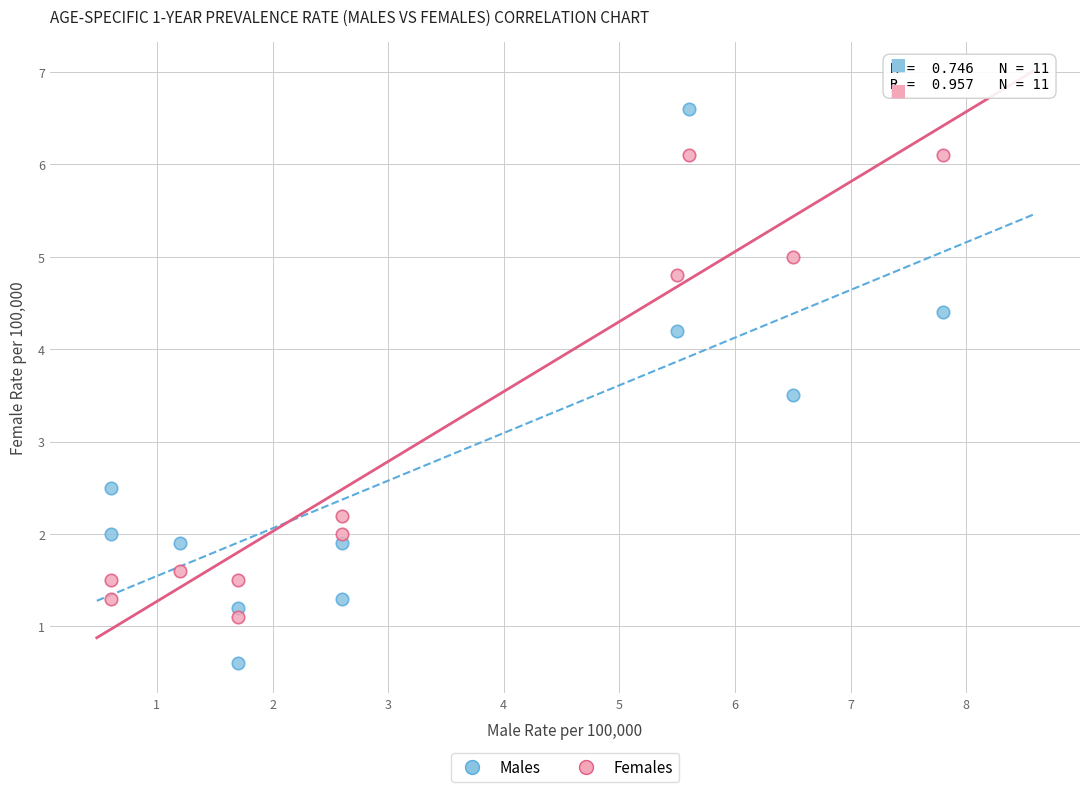

Which series reaches the maximum Y coordinate?

Males